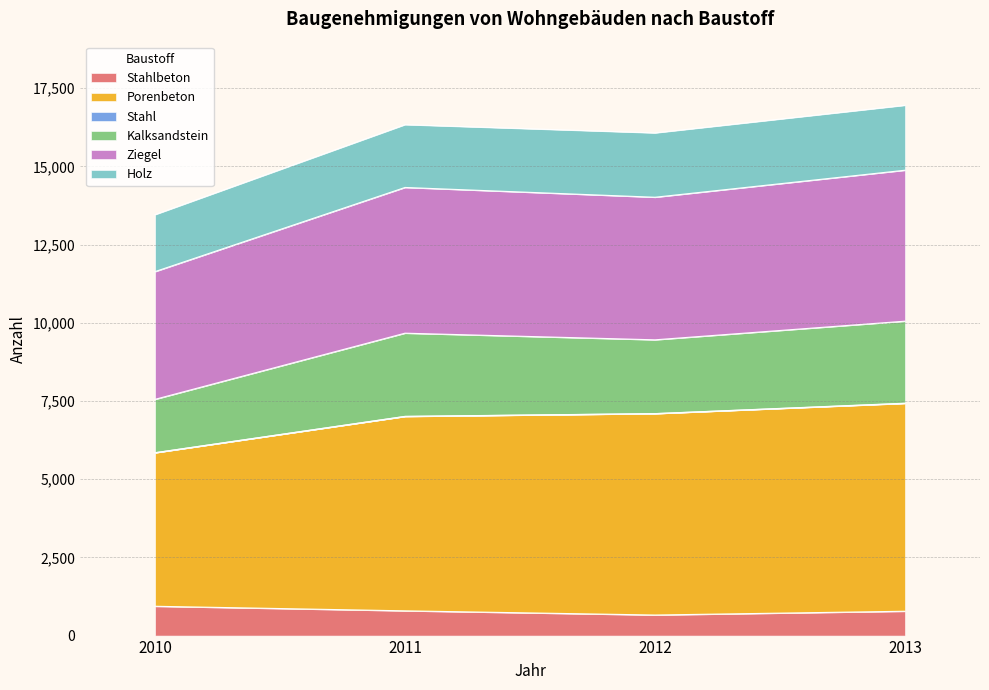

How many data points in Ziegel are less than 14327?

2